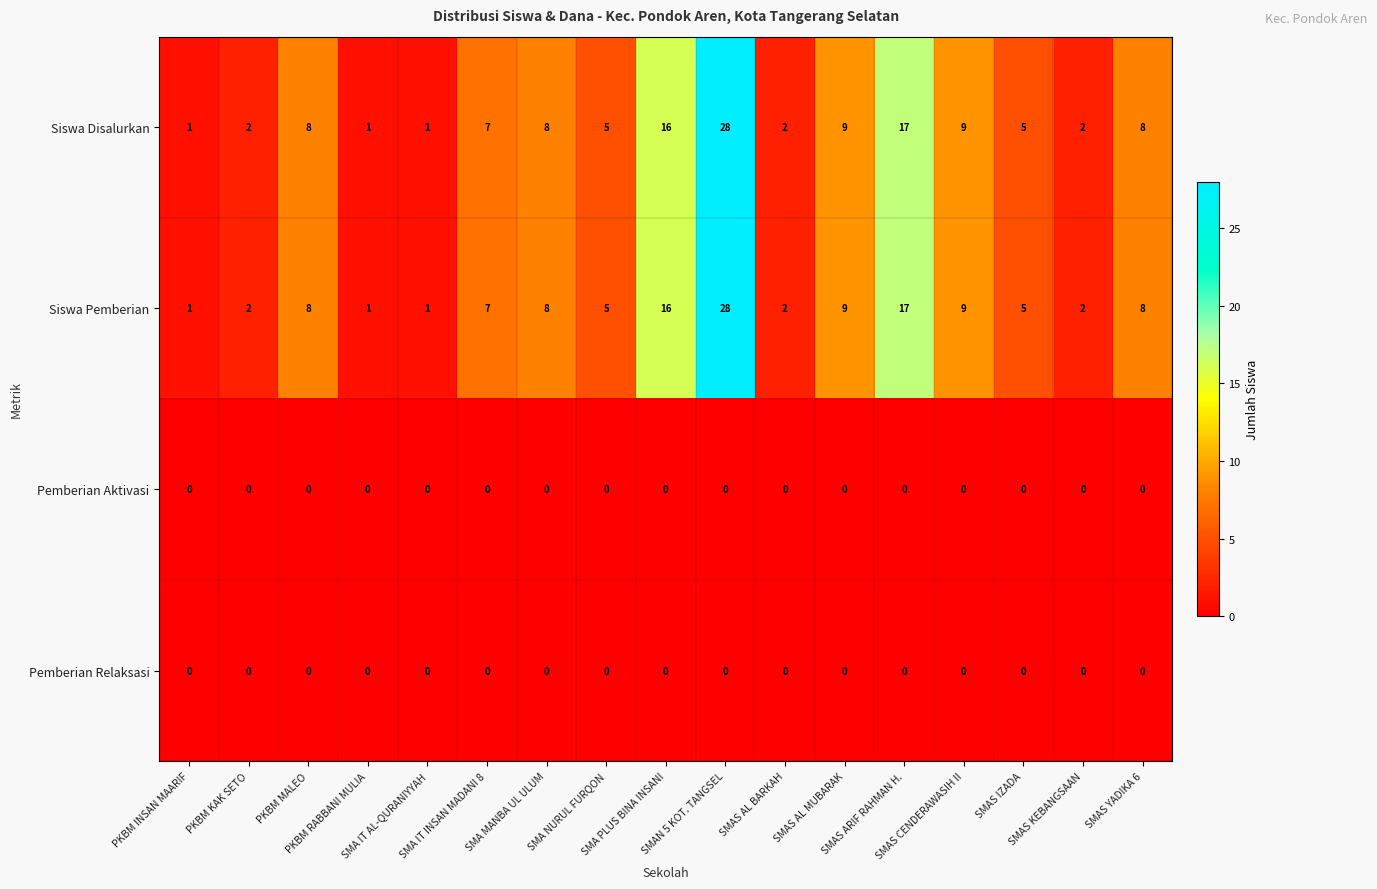

What is the maximum value shown in the chart?

28